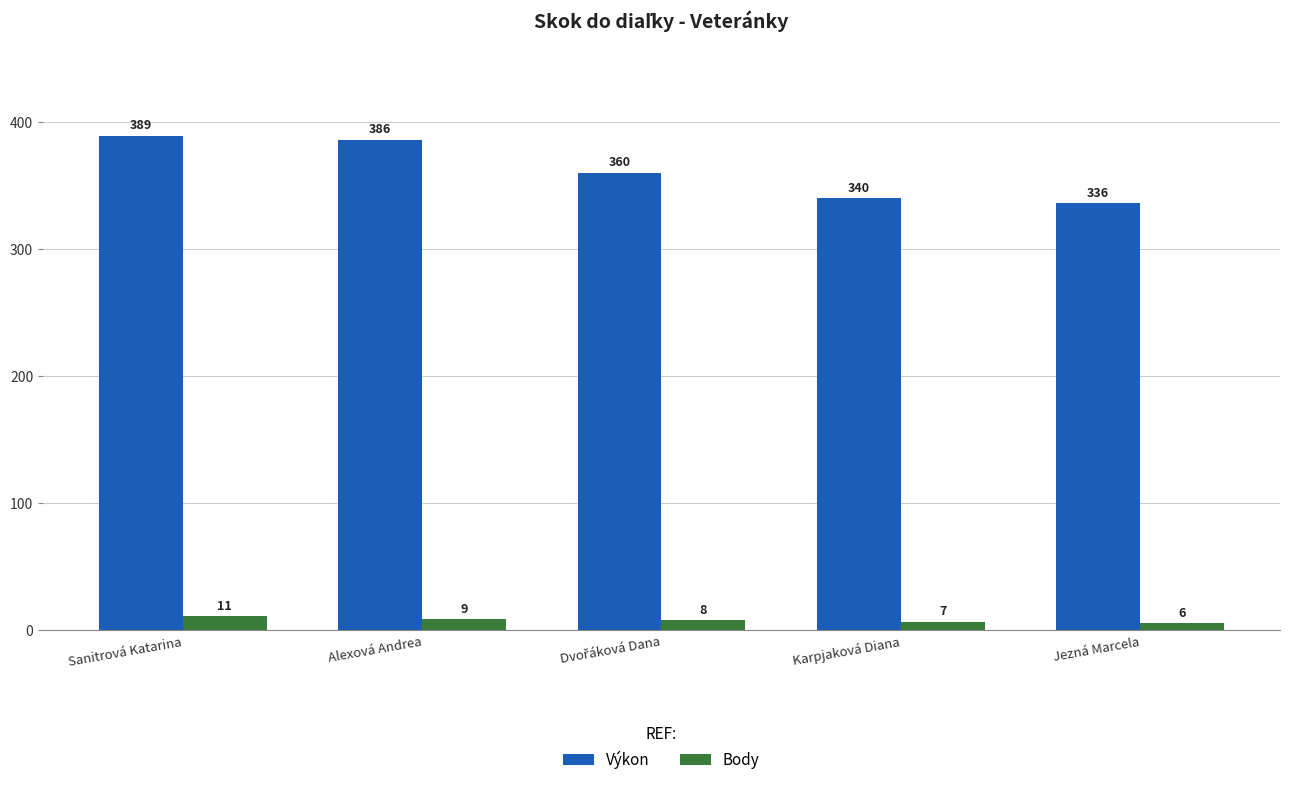

How many series are shown in this chart?

2